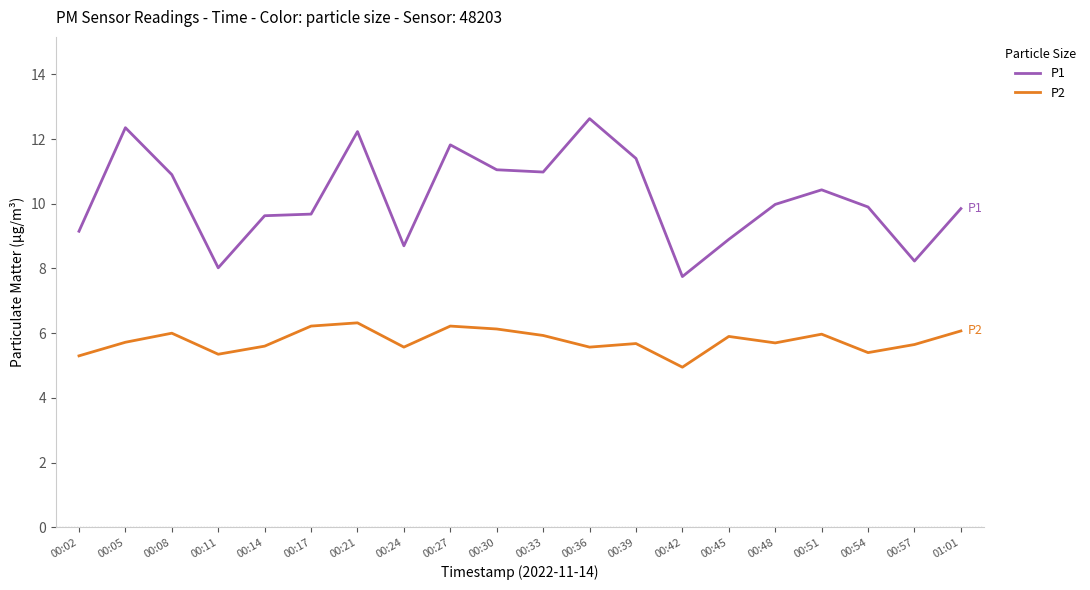

Which series changed the most between 00:14 and 00:17?

P2